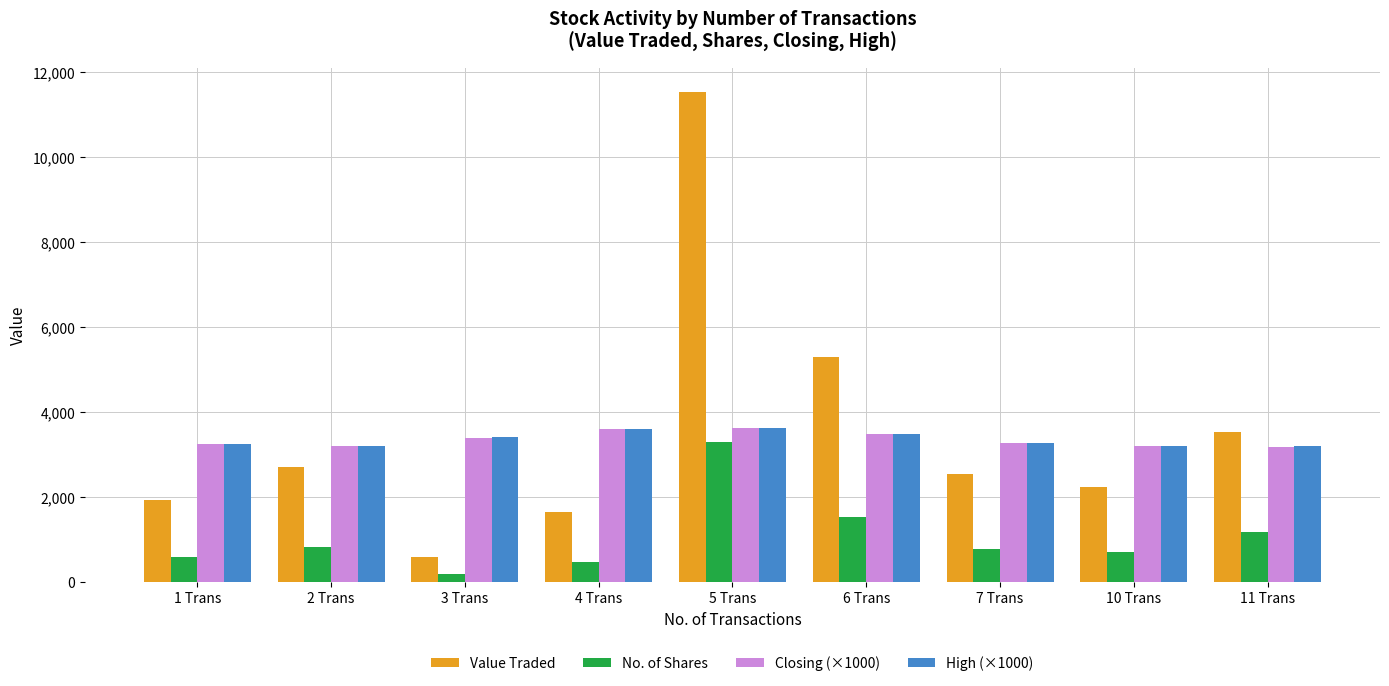

Which series has the largest total across all categories?

Value Traded